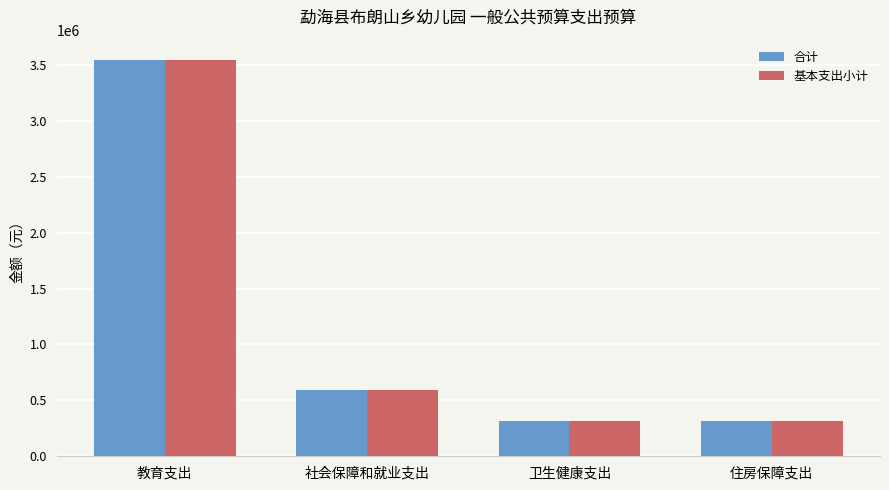

The 合计 series shows 593410.2 at 社会保障和就业支出. True or false?

True